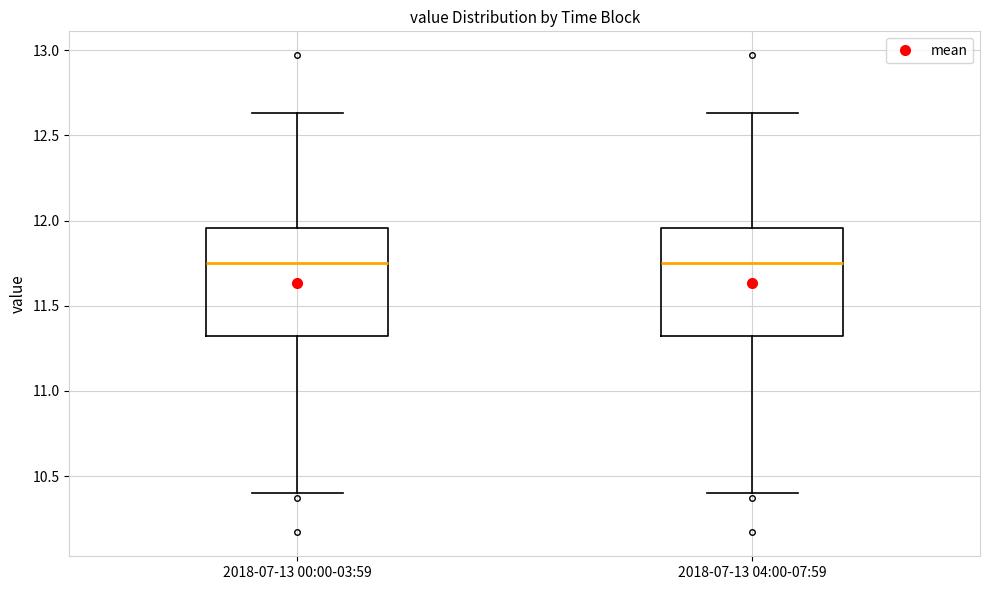

Where is the lower edge of the box for 2018-07-13 04:00-07:59 on the y-axis? The values are not printed on the chart, so give them approximately, as read against the axis.

11.30